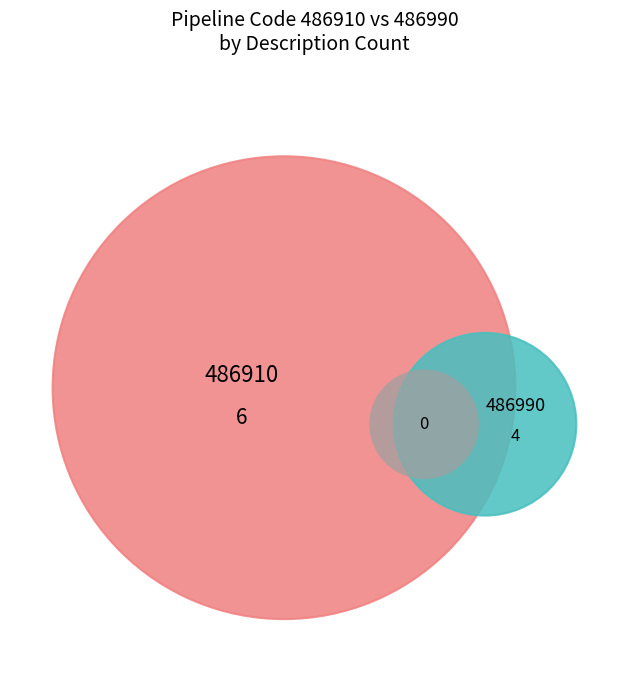

The 7 slice represents 21% of the pie. True or false?

False